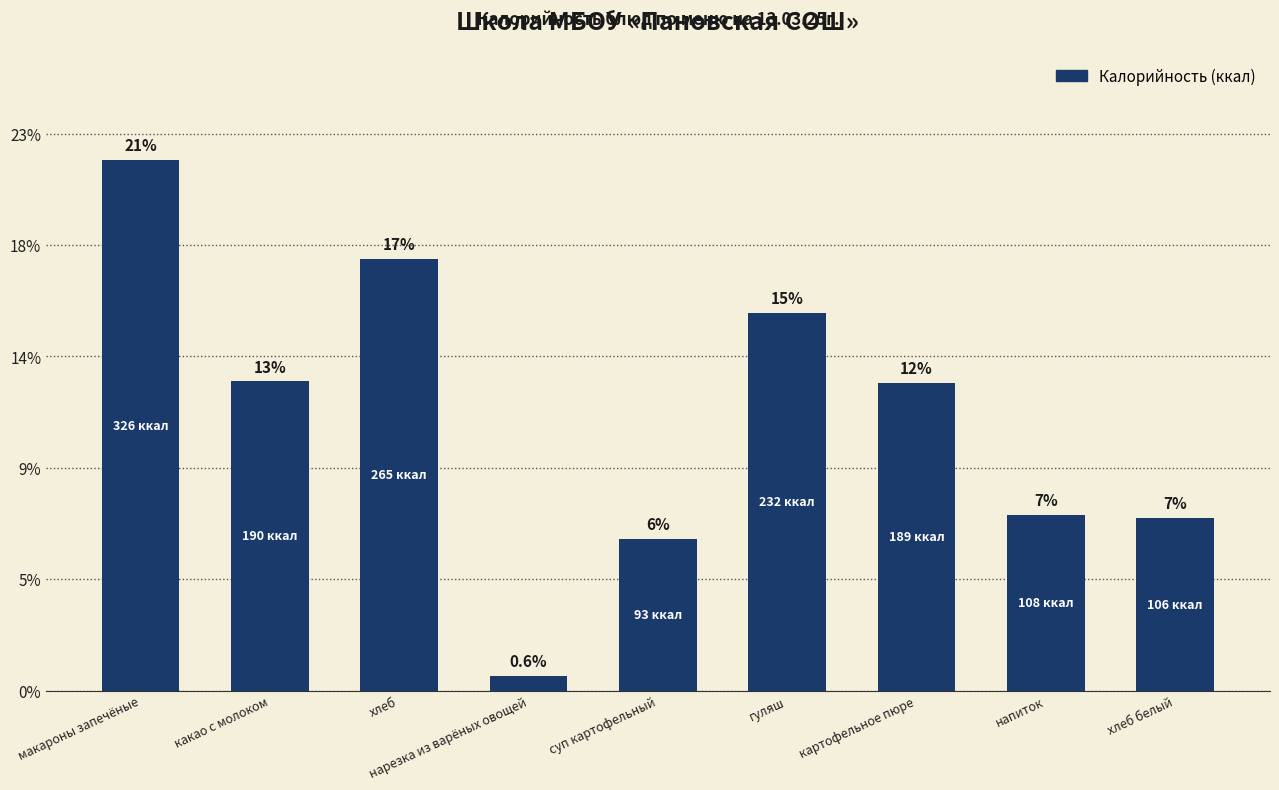

What position from the left is хлеб белый?

9